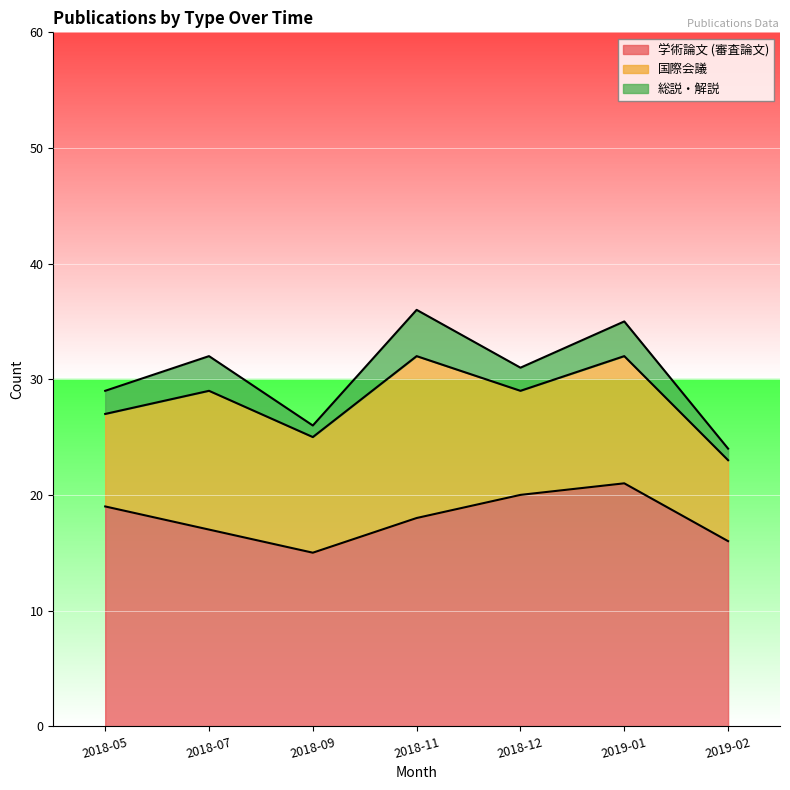

Reading left to right, extract all data points from this chart.

学術論文 (審査論文): 19	17	15	18	20	21	16
国際会議: 8	12	10	14	9	11	7
総説・解説: 2	3	1	4	2	3	1